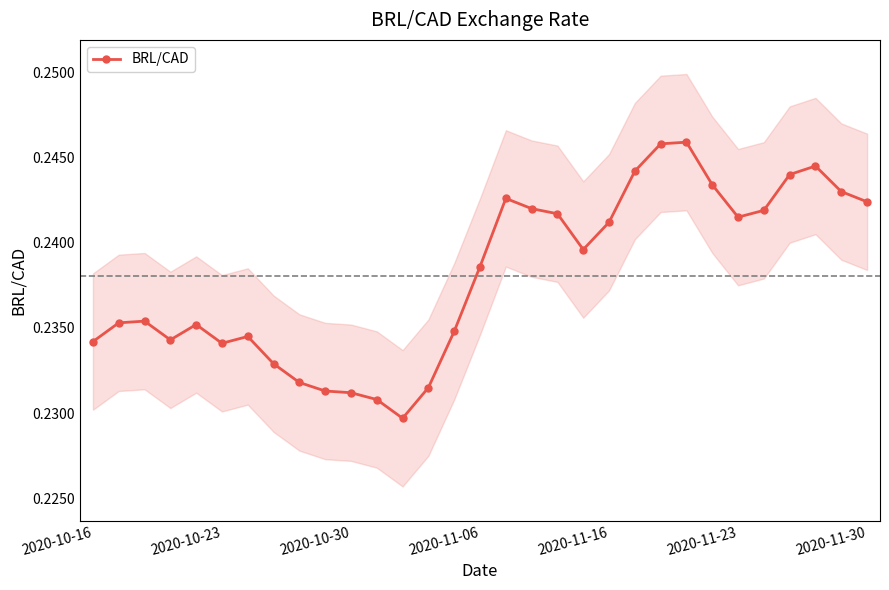

How many lines are shown in the chart?

1